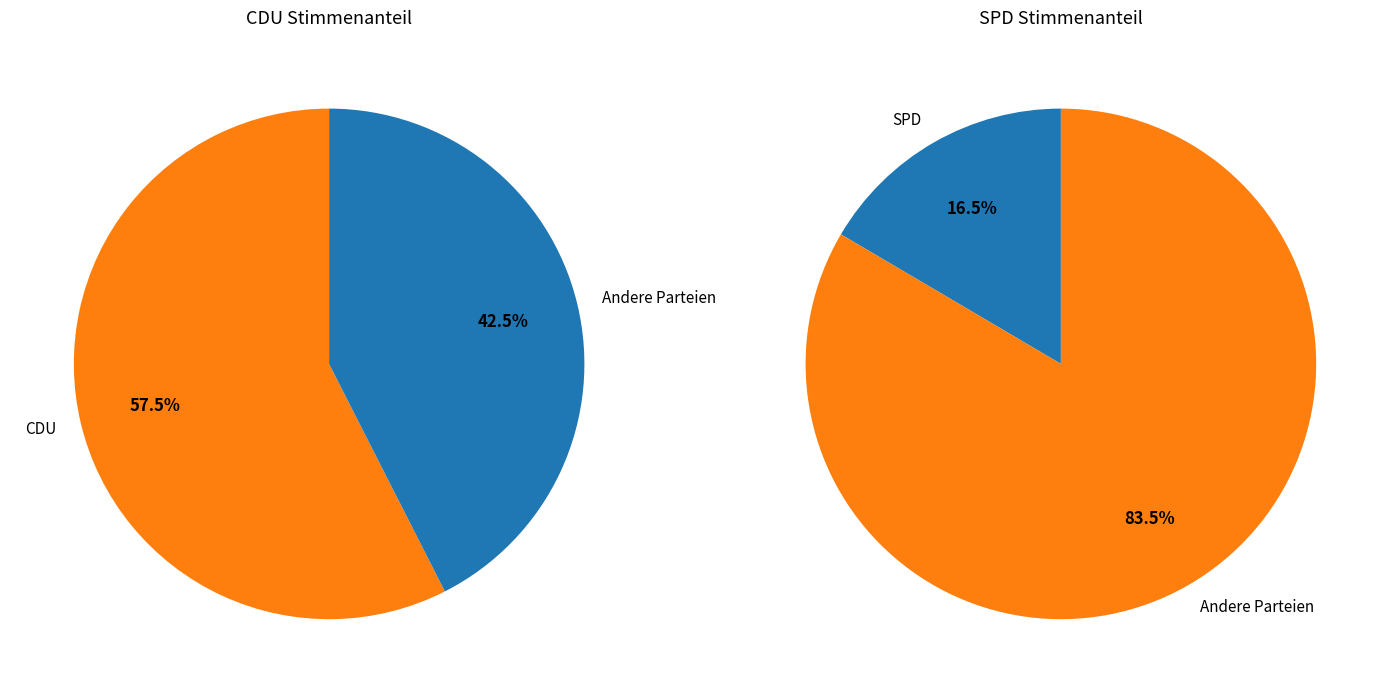

Do 15 and 8 together represent more than half of the pie?

No